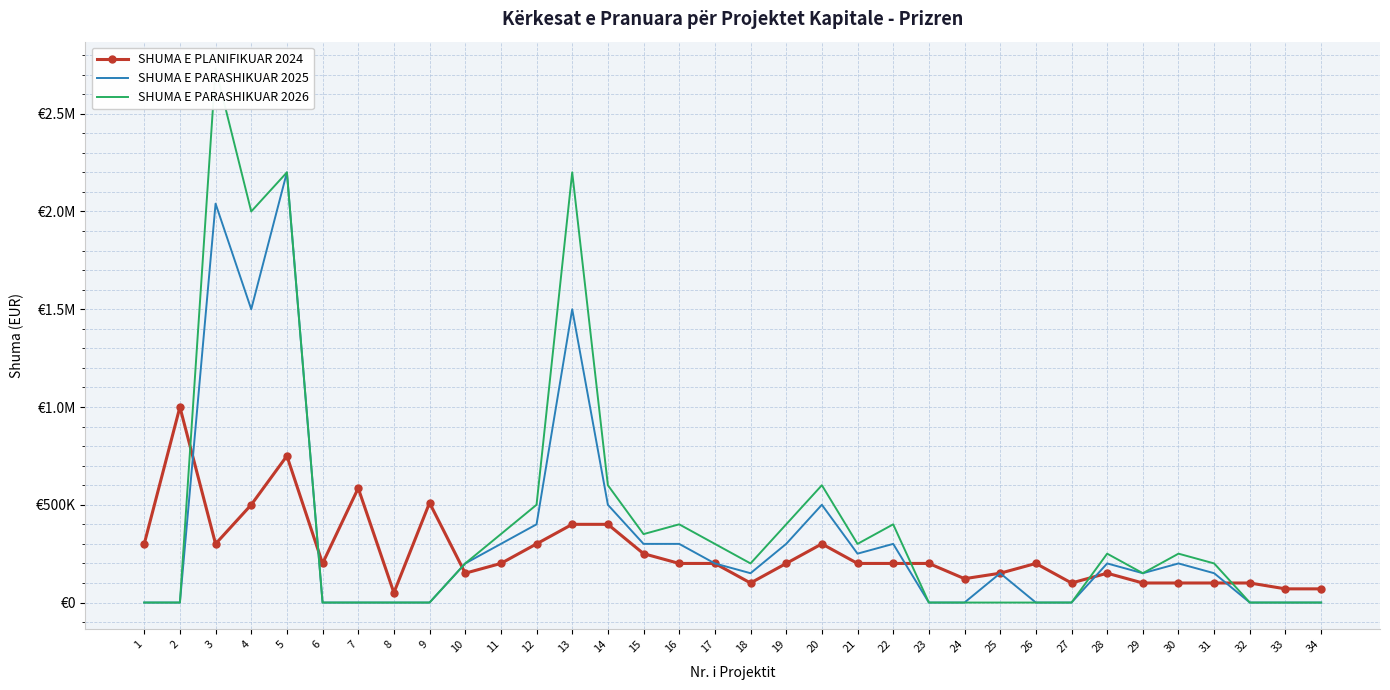

What are all the series names shown in the legend?

SHUMA E PLANIFIKUAR 2024, SHUMA E PARASHIKUAR 2025, SHUMA E PARASHIKUAR 2026